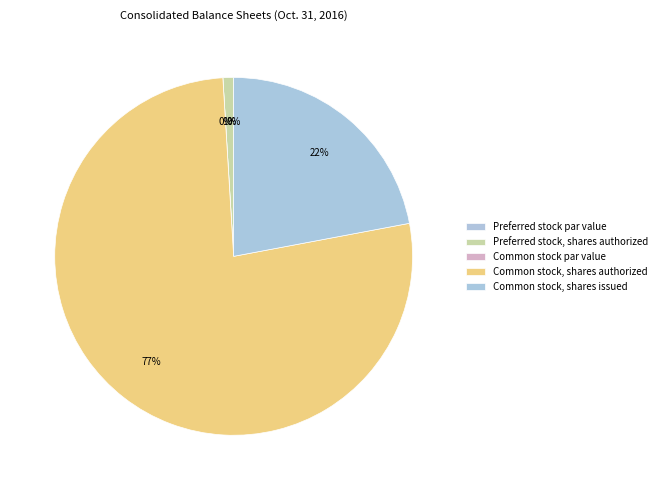

How many slices are in this pie chart?

5